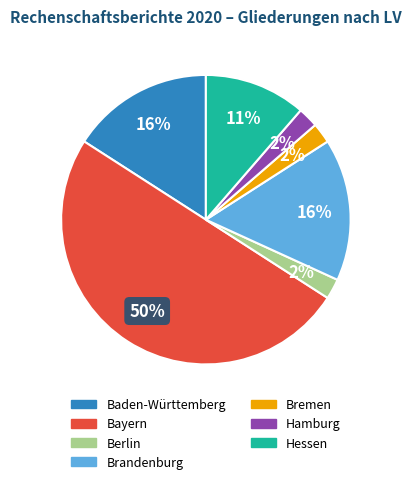

Approximately how many times larger is the value at Berlin compared to Bremen?

1.0